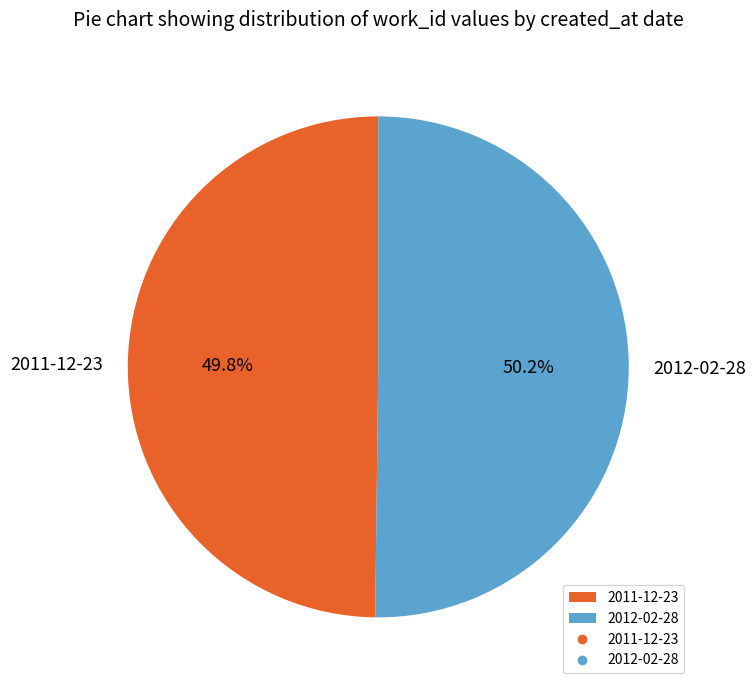

To the nearest percent, what portion does 2012-02-28 represent?

50%